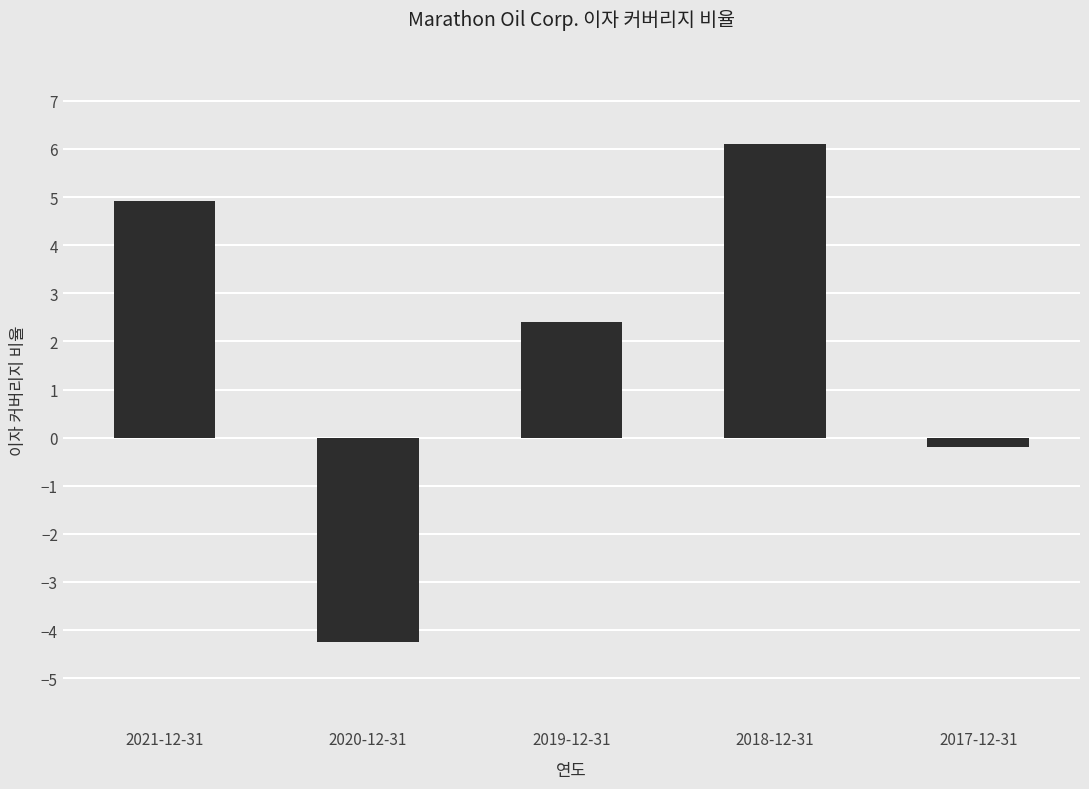

Is it true that the value at 2018-12-31 is 4.2?

False